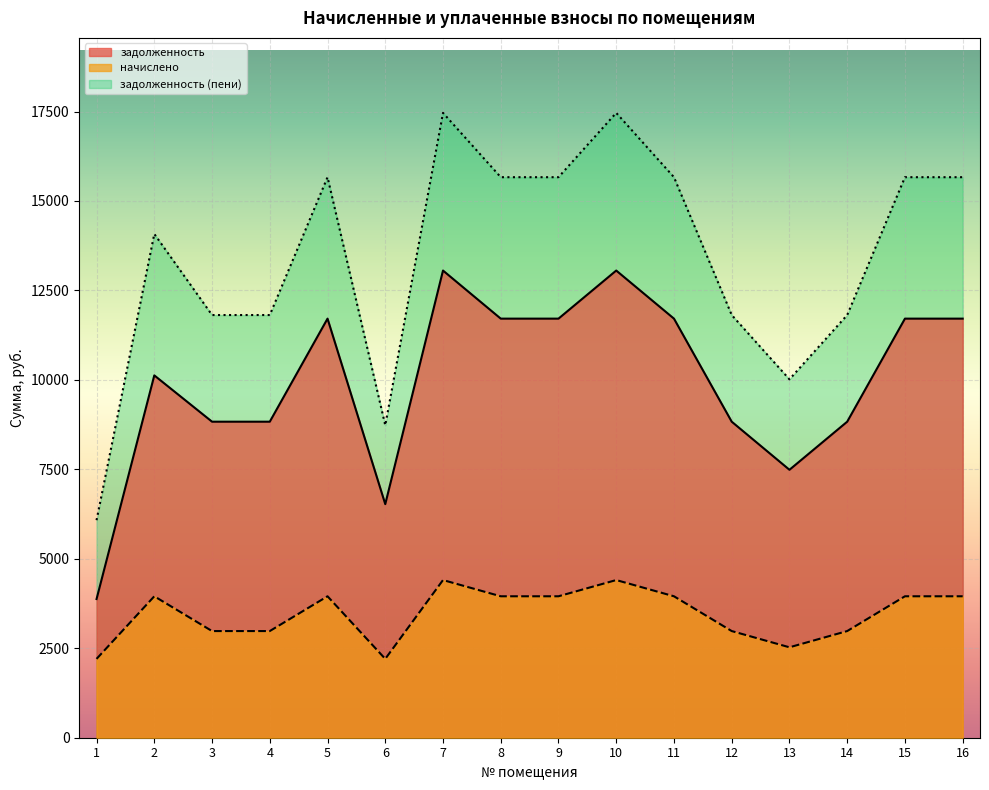

True or false: задолженность and начислено intersect in this chart.

False